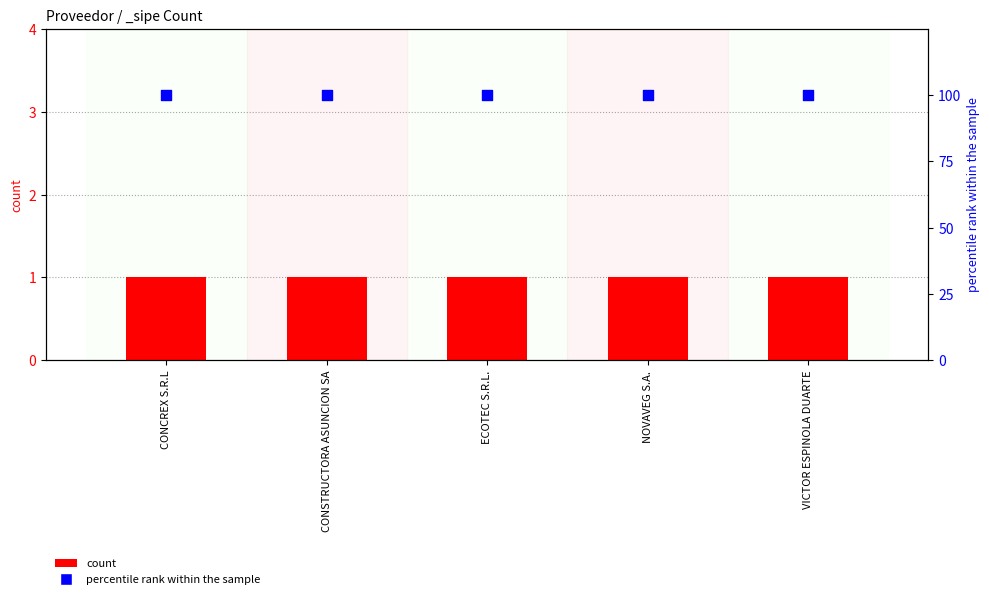

Which series contains the highest Y value?

percentile rank within the sample